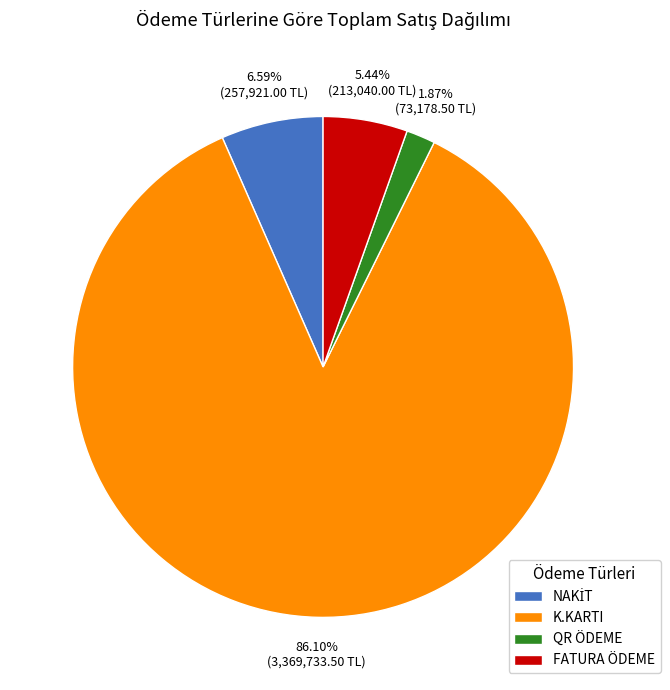

Do QR ÖDEME and FATURA ÖDEME together represent more than half of the pie?

No